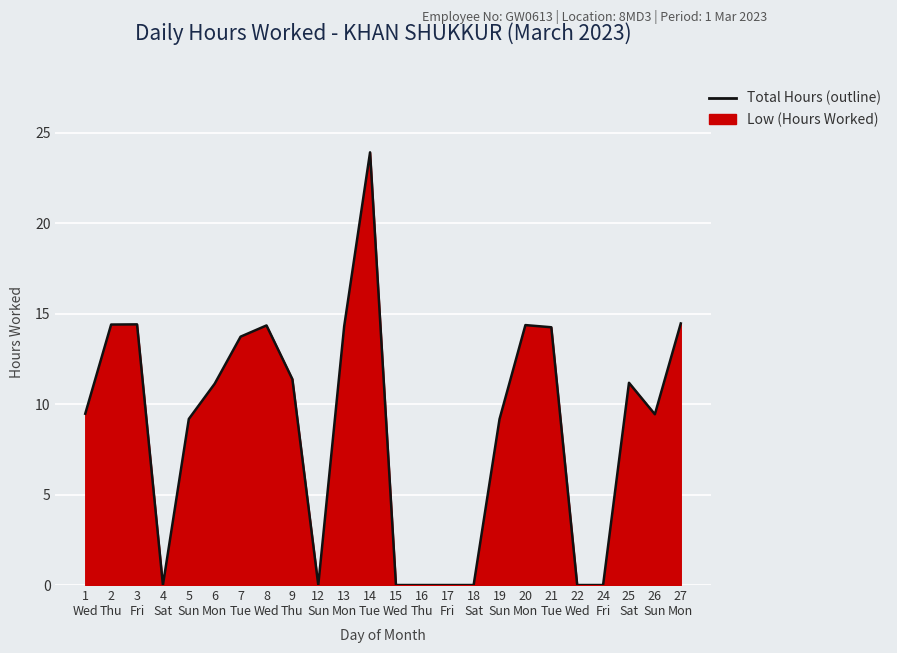

How many values exceed 11?

12